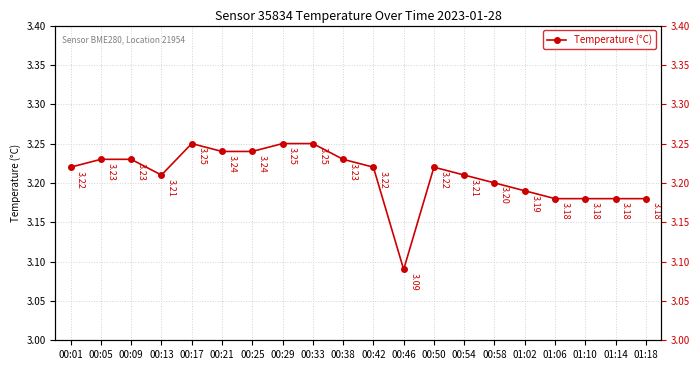

What is the label of the 9th point from the right?

00:46